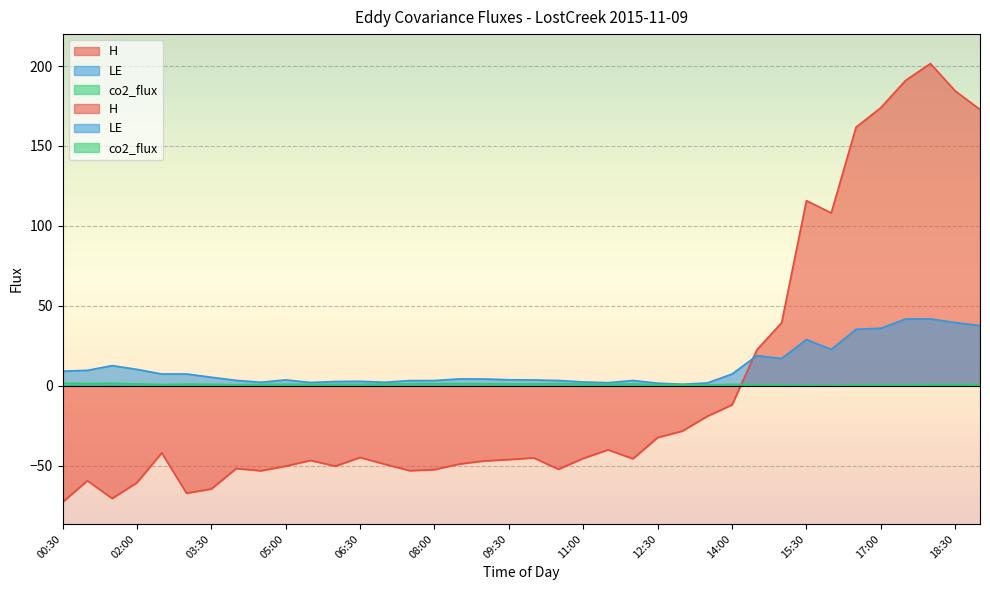

Which series ends up on top after the final intersection of LE and H?

H